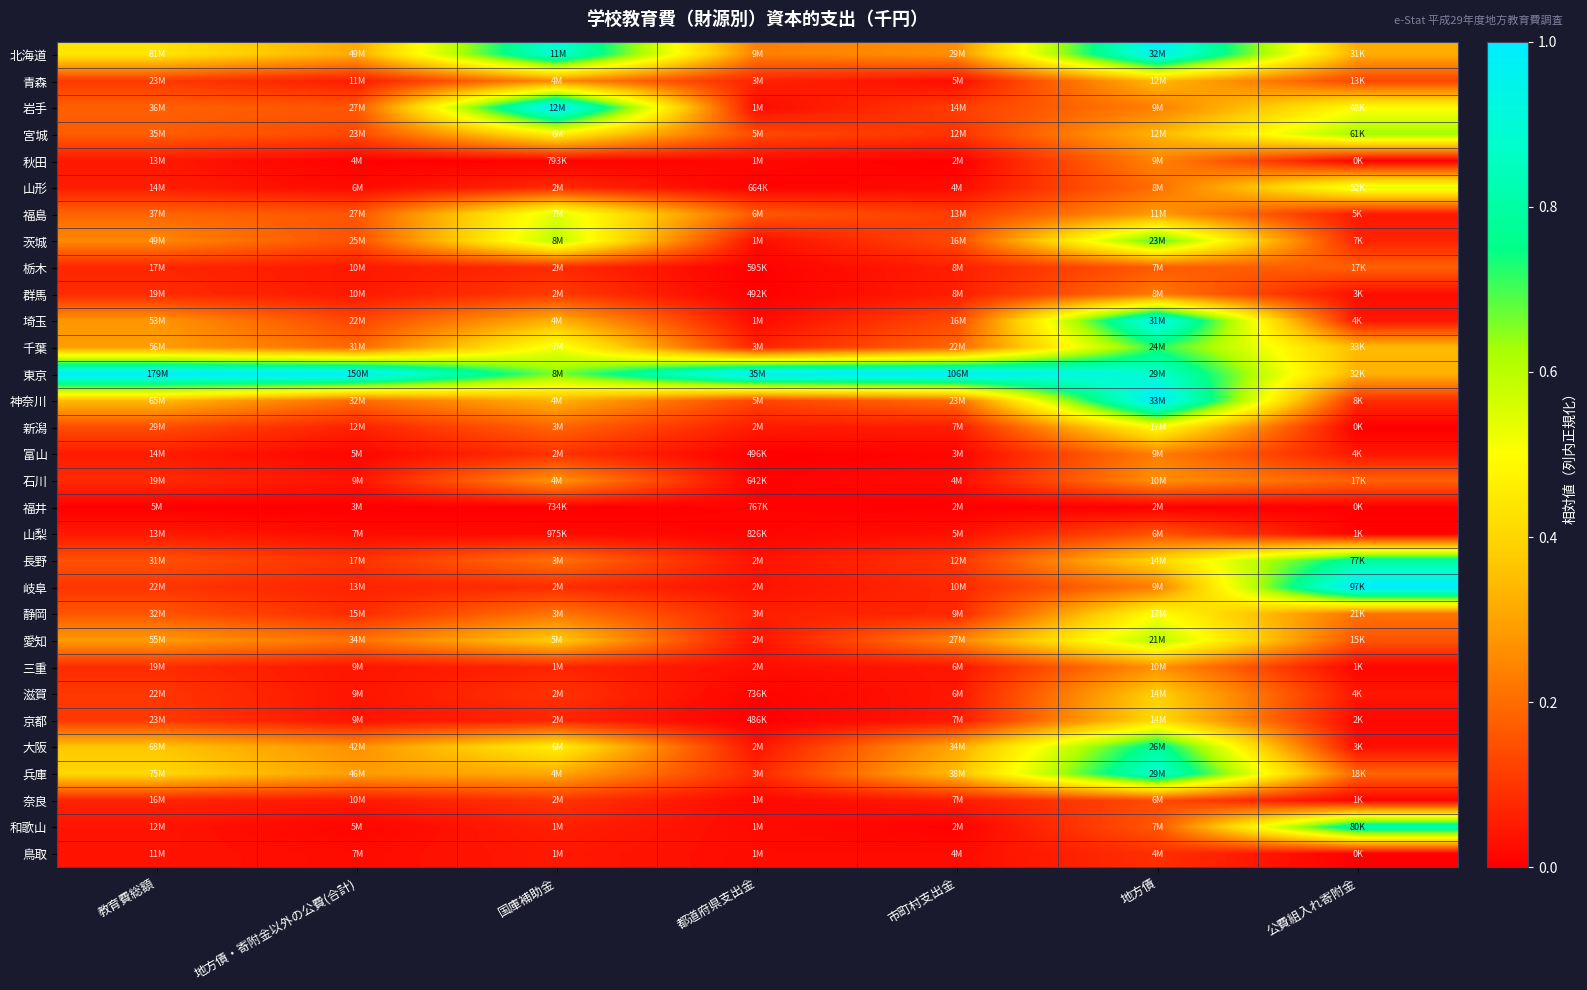

Between 都道府県支出金 and 国庫補助金, which is larger?

国庫補助金